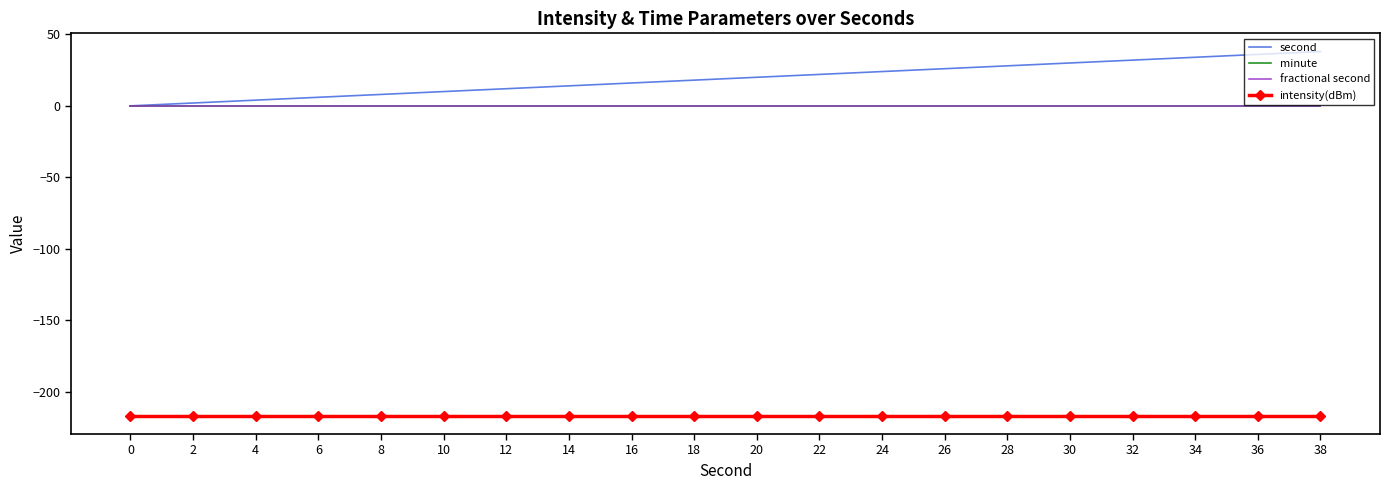

What is the value of the intensity(dBm) point at the 2nd from the left?

-216.8